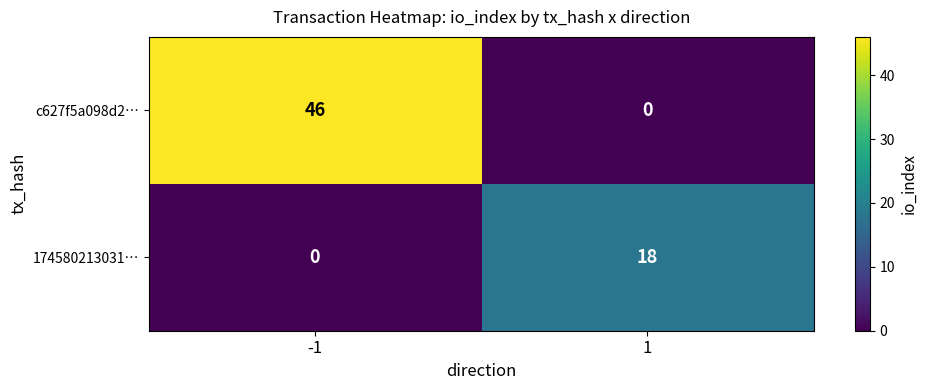

Rank the series by their average value, from lowest to highest.

174580213031…, c627f5a098d2…